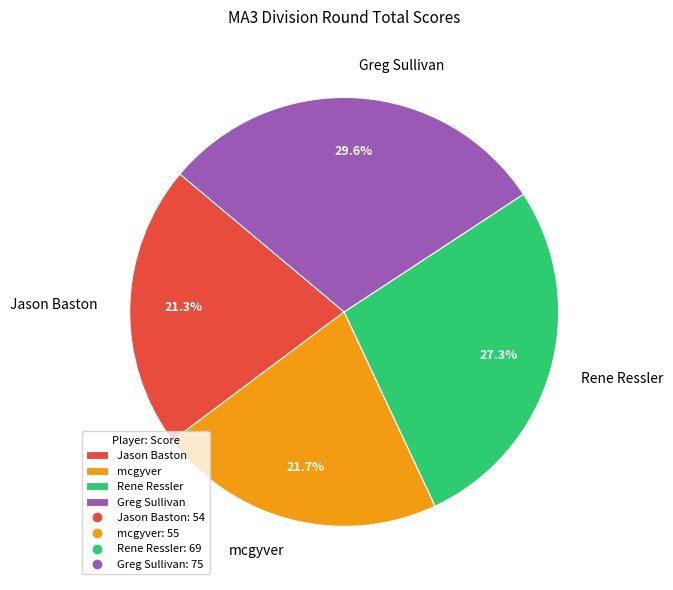

To the nearest percent, what portion does Jason Baston represent?

21%